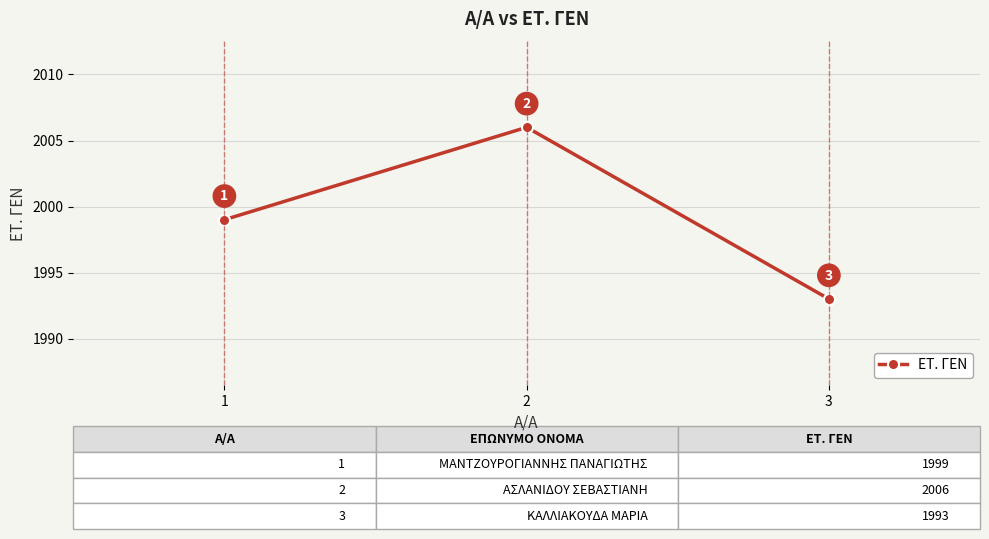

What is the value of the 3rd point from the left?

1993